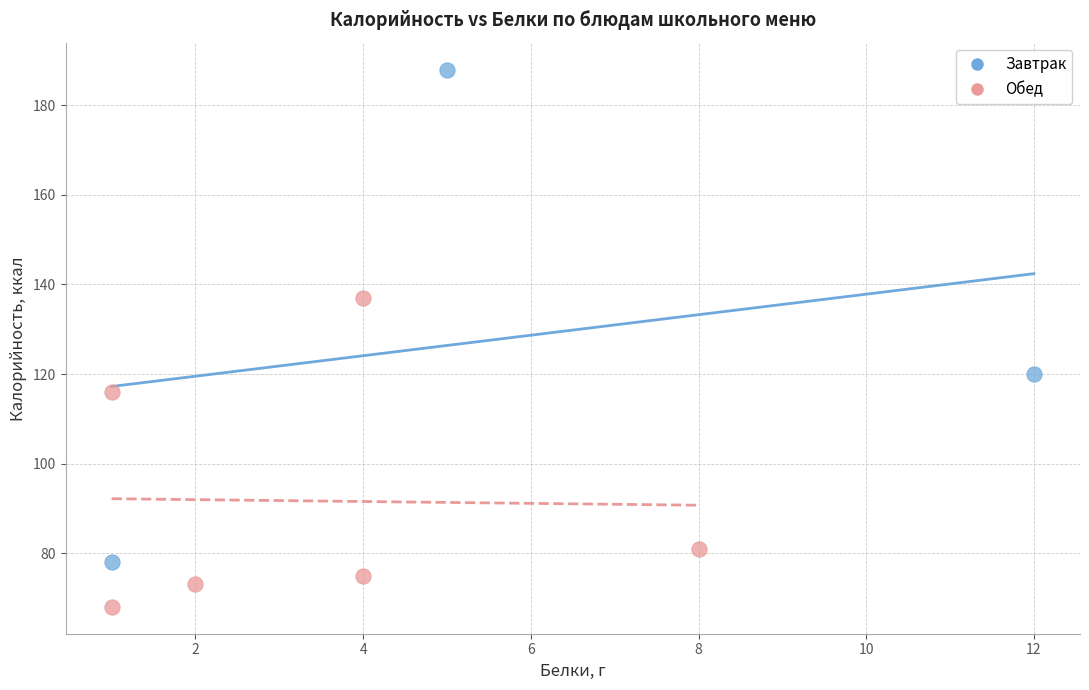

Which series reaches the maximum Y coordinate?

Завтрак